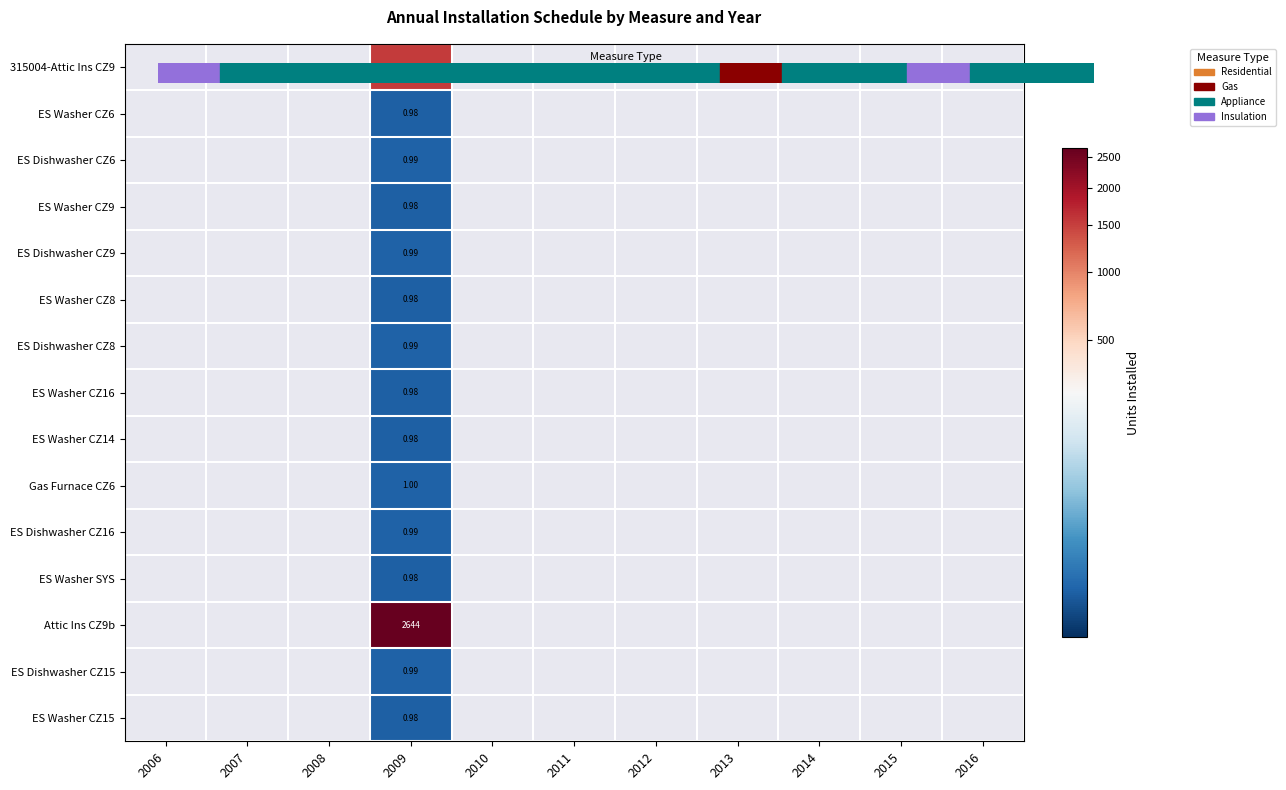

At 2008, list the series in order from largest to smallest.

315004-Attic Ins CZ9, ES Washer CZ6, ES Dishwasher CZ6, ES Washer CZ9, ES Dishwasher CZ9, ES Washer CZ8, ES Dishwasher CZ8, ES Washer CZ16, ES Washer CZ14, Gas Furnace CZ6, ES Dishwasher CZ16, ES Washer SYS, Attic Ins CZ9b, ES Dishwasher CZ15, ES Washer CZ15